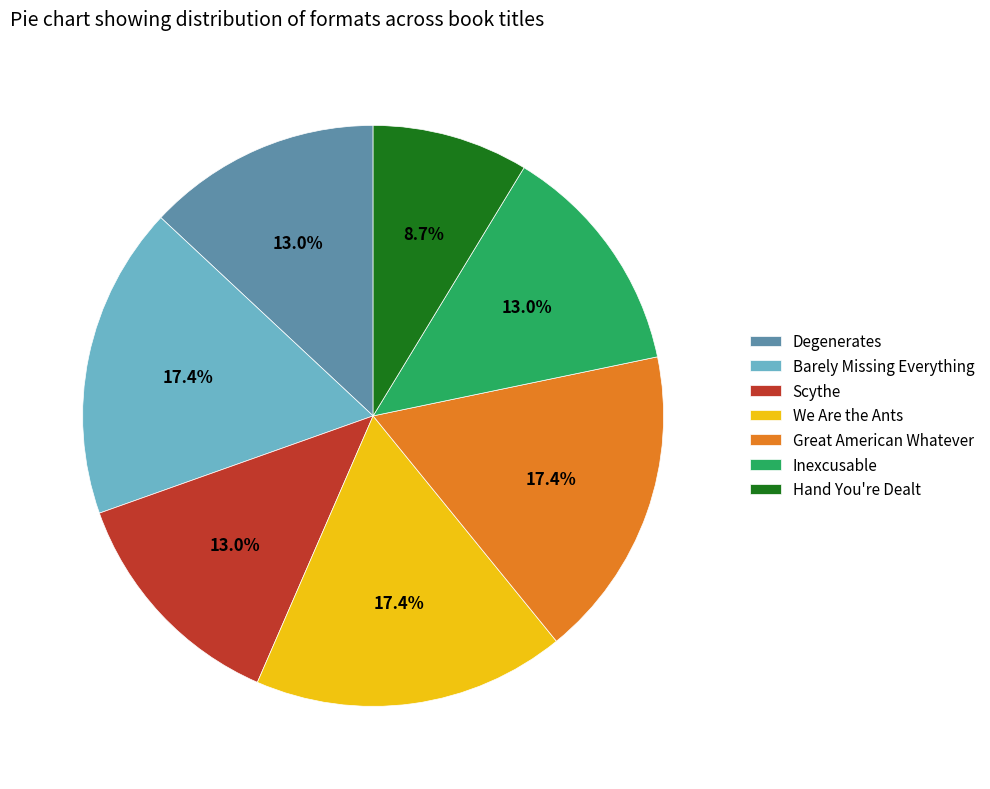

Between Great American Whatever and Hand You're Dealt, which is larger?

Great American Whatever